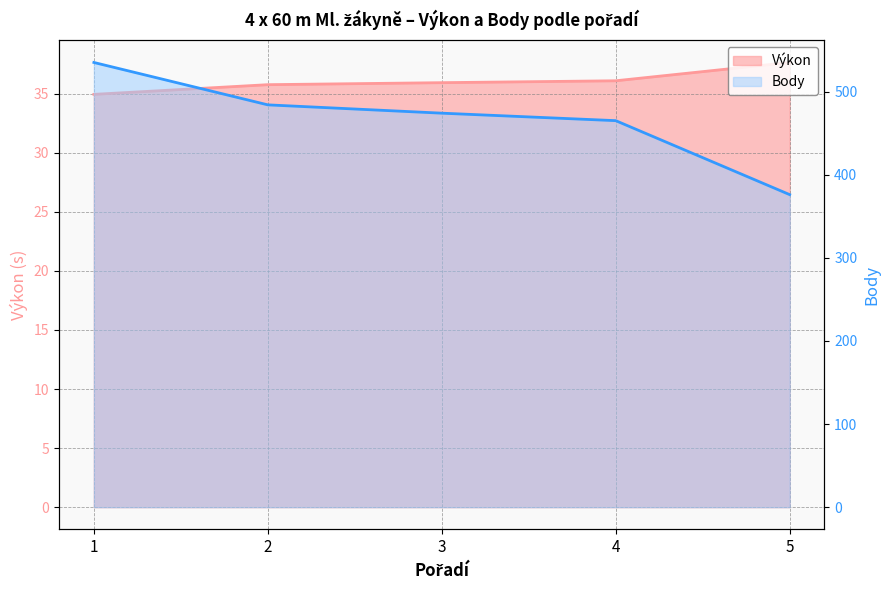

Does the chart have visible grid lines?

Yes